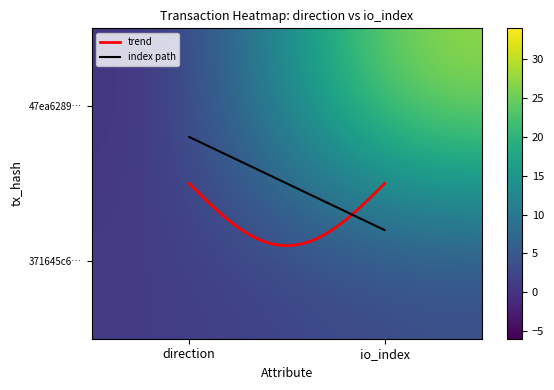

What is the average value of the 371645c63e0a96d6635b2c0921037e48a18e193 series?

2